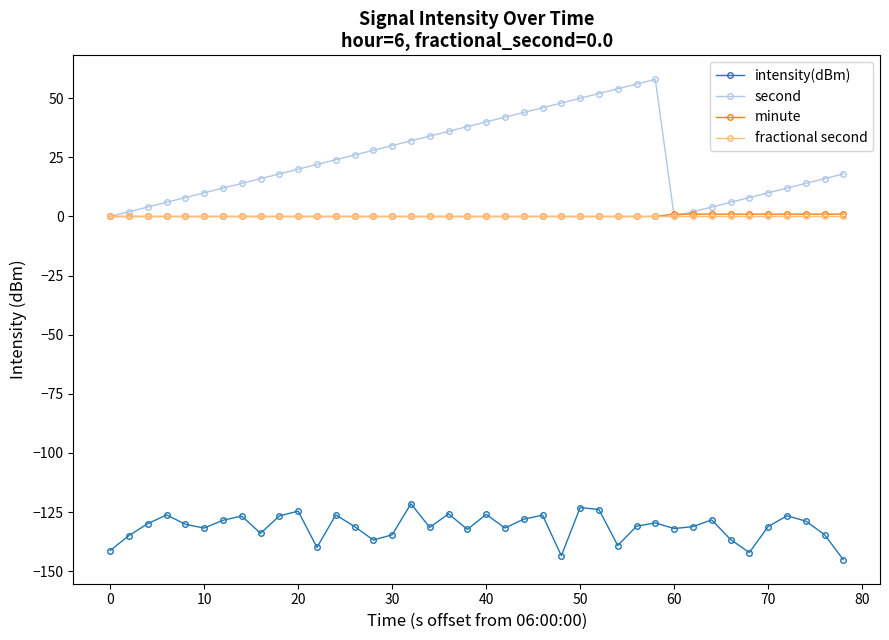

True or false: minute and intensity(dBm) intersect in this chart.

False